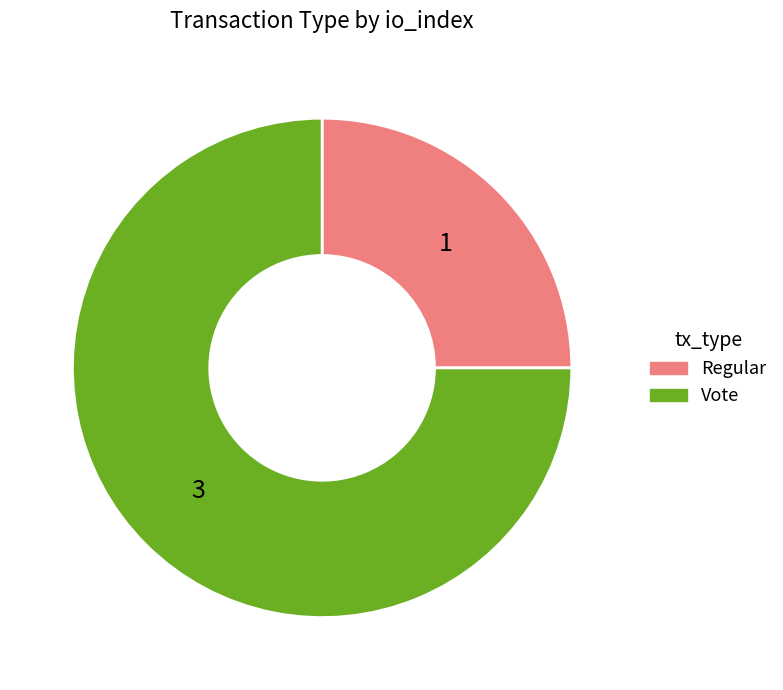

Which category has the biggest portion of the pie?

Vote